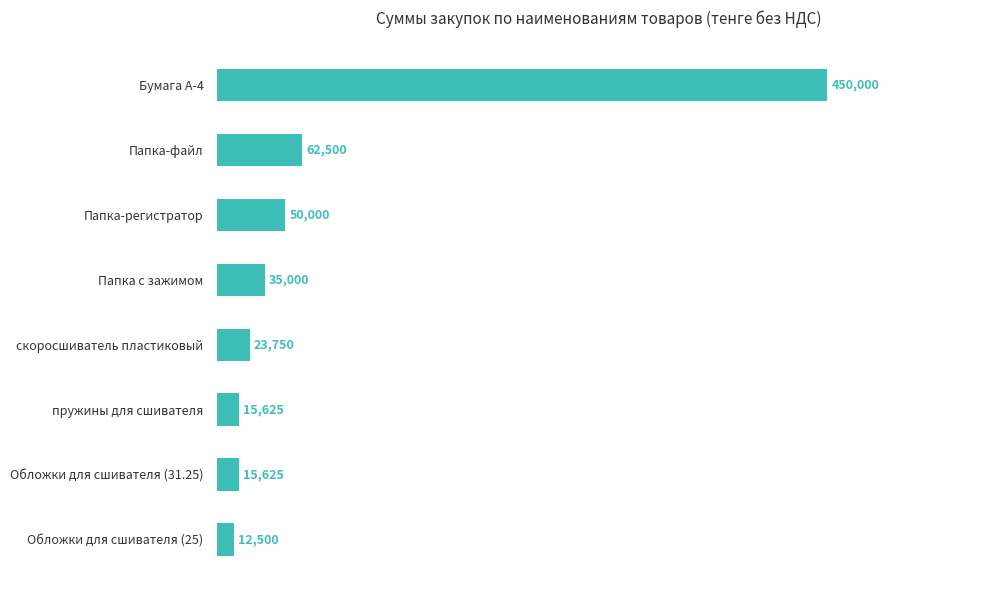

The value at Папка-регистратор is 71663. True or false?

False